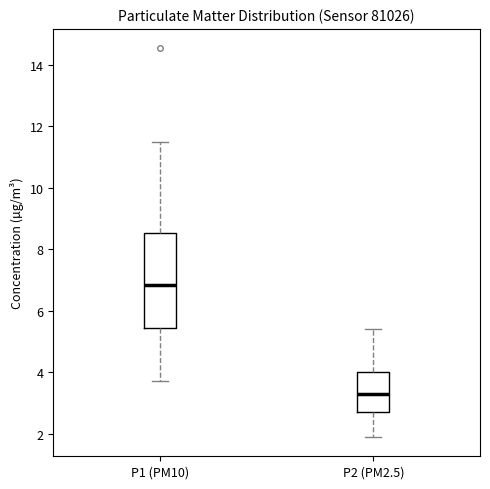

Where does the upper whisker of the box for P1 (PM10) end on the y-axis? The values are not printed on the chart, so give them approximately, as read against the axis.

11.6